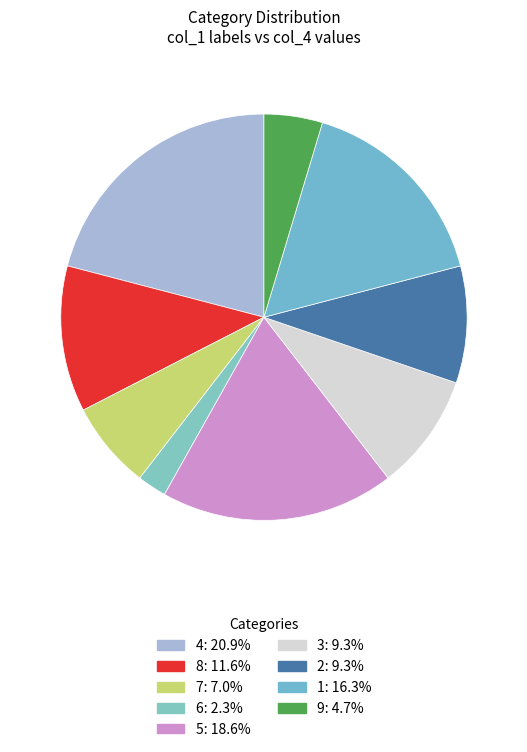

Is 3 the majority of the pie?

No